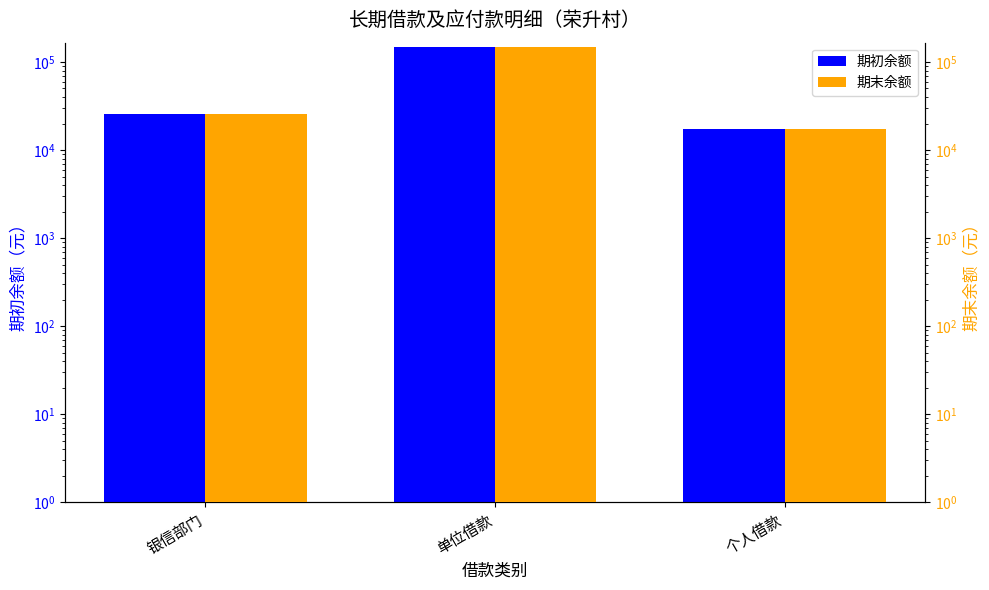

What is the sum of the 期初余额 values at 银信部门 and 个人借款?

43245.2